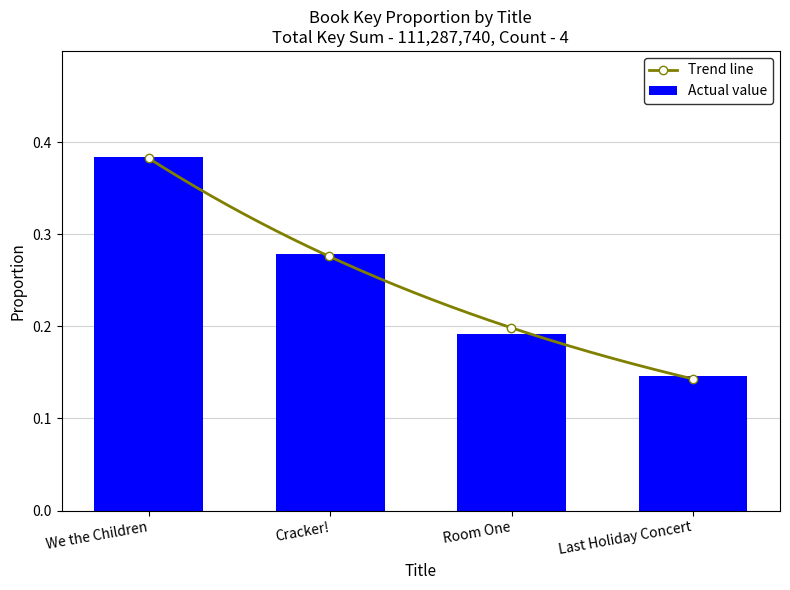

True or false: the data shows 0.5 at Cracker!.

False